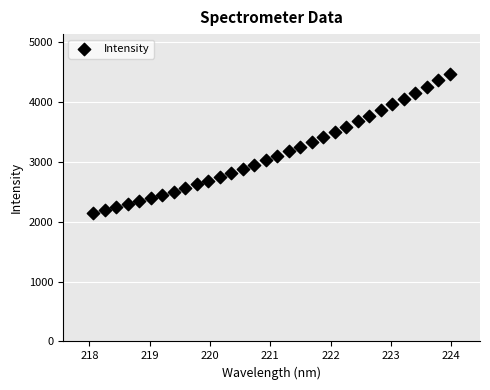

What is the range of X values (max minus min)?

5.9